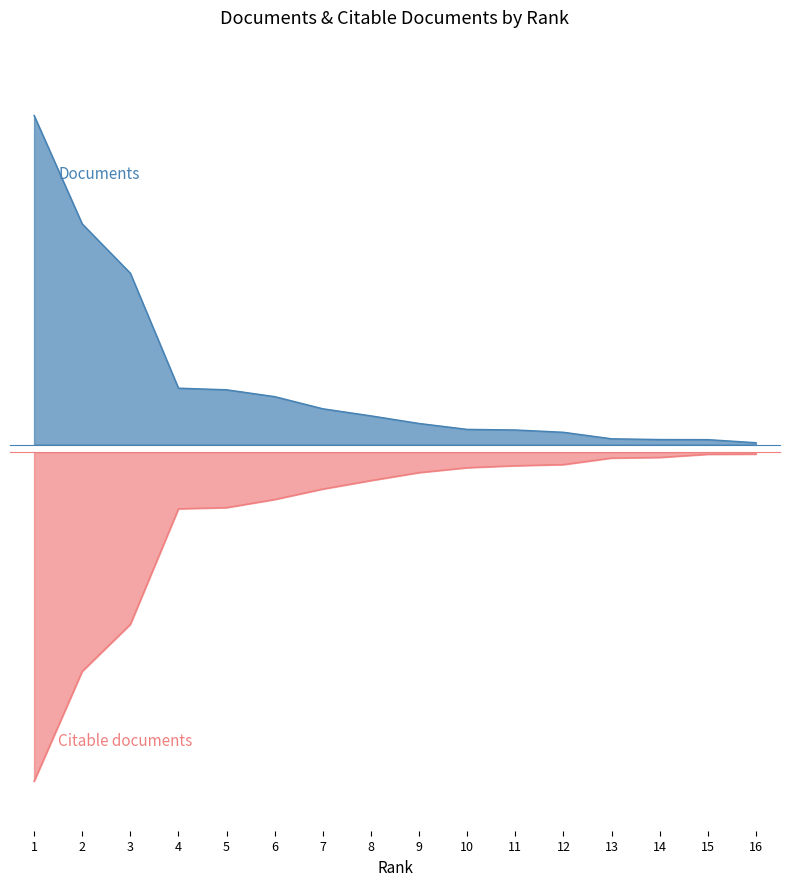

True or false: Citable documents and Documents cross at least once.

False